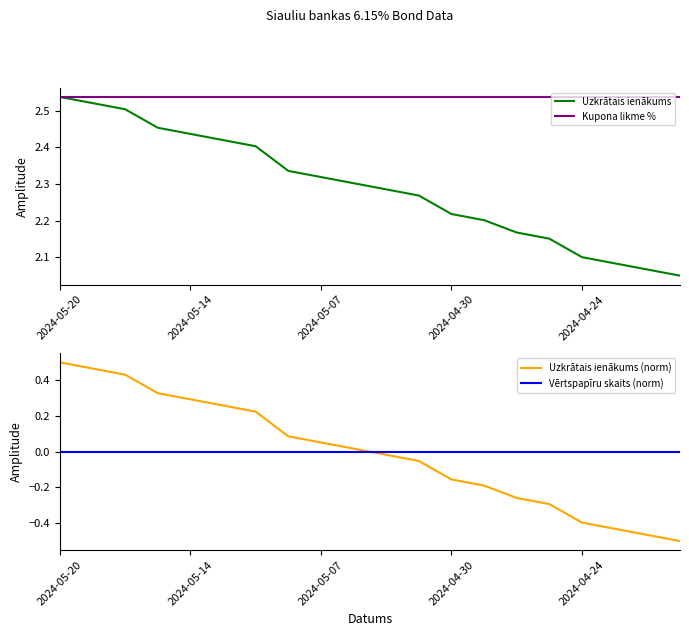

Rank the series at 5 from highest to lowest value.

Kupona likme %, Uzkrātais ienākums, Uzkrātais ienākums (norm), Vērtspapīru skaits (norm)